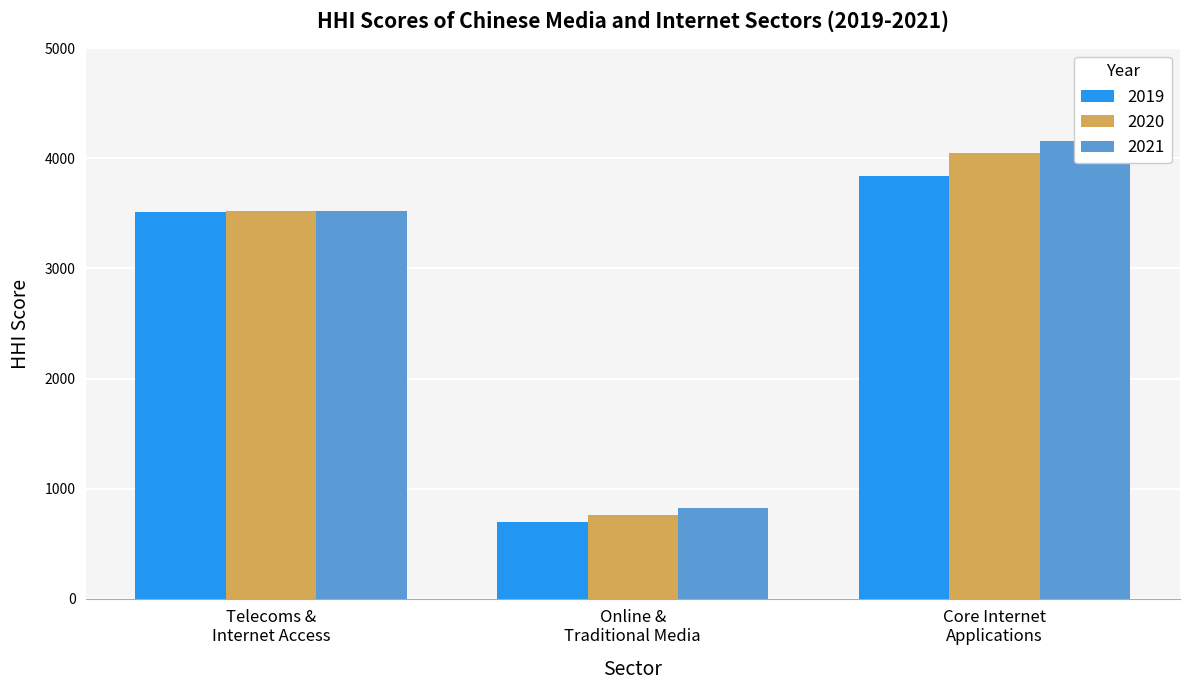

Rank the categories by 2021 value from lowest to highest.

Online & Traditional Media, Telecoms & Internet Access, Core Internet Applications